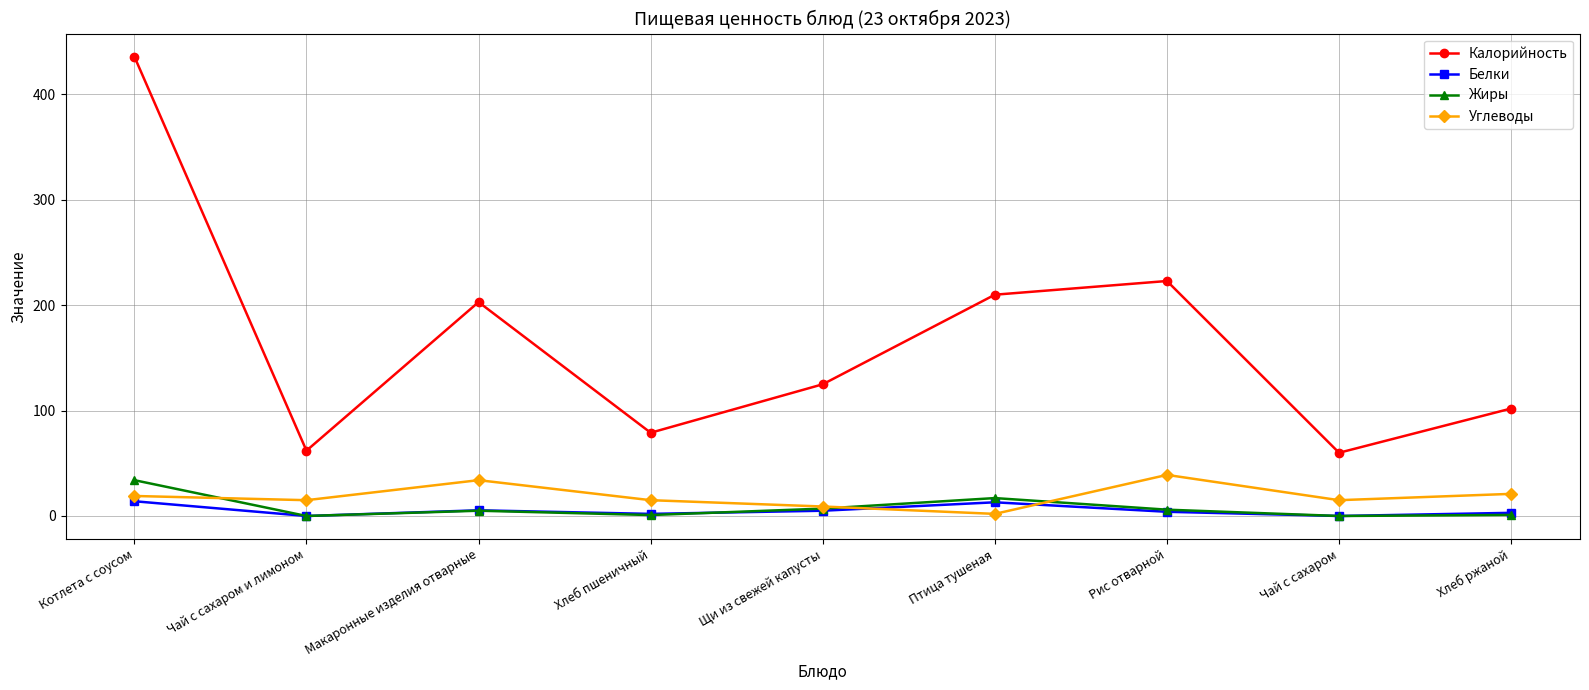

True or false: Белки and Калорийность intersect in this chart.

False